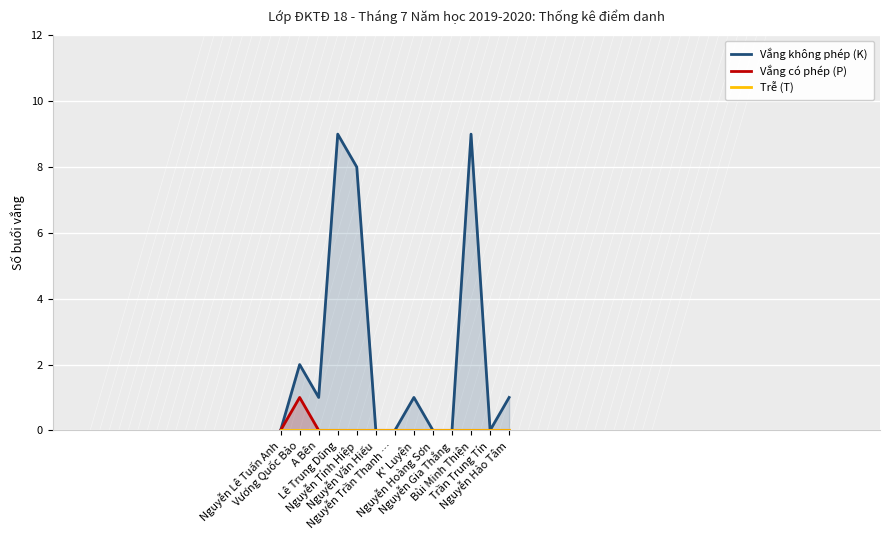

Which series has the largest total across all categories?

Vắng không phép (K)